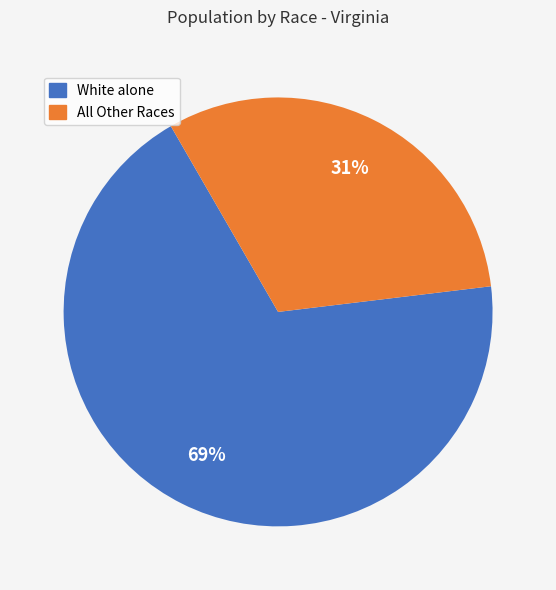

To the nearest percent, what is the average slice percentage?

50%